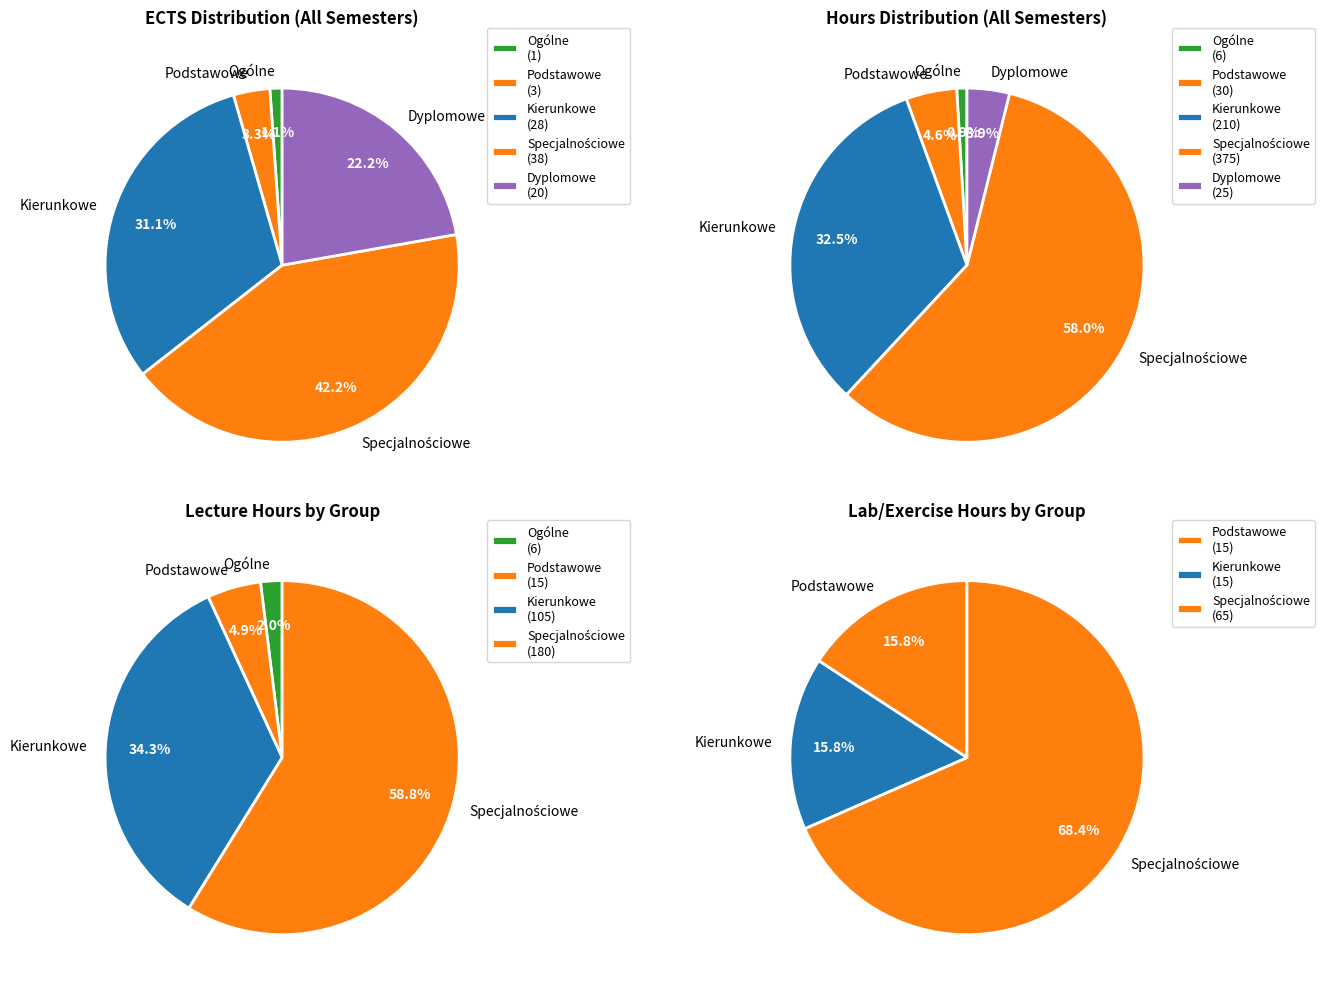

Approximately how many times larger is the value at Przedmioty ogólne compared to Przedmioty podstawowe?

0.3